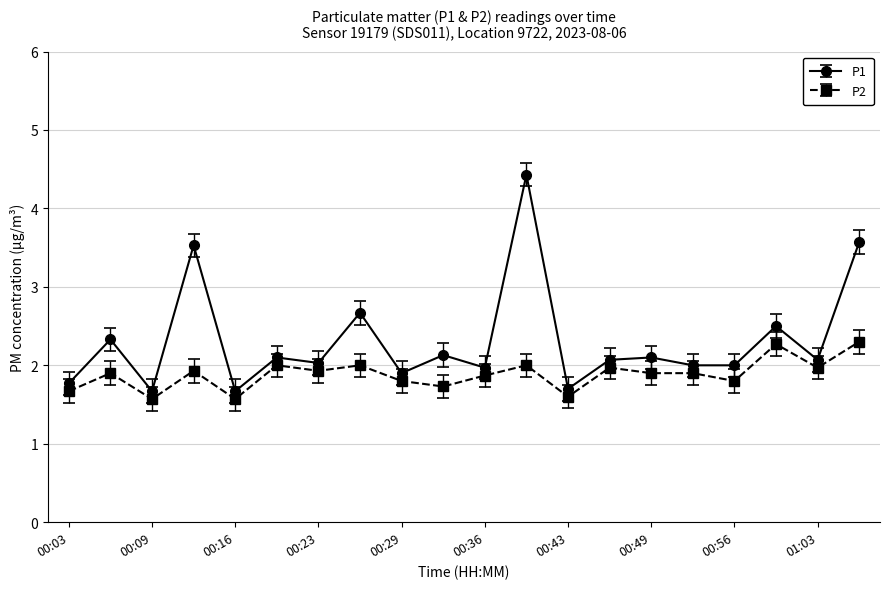

Does the chart display data point markers on the line(s)?

Yes